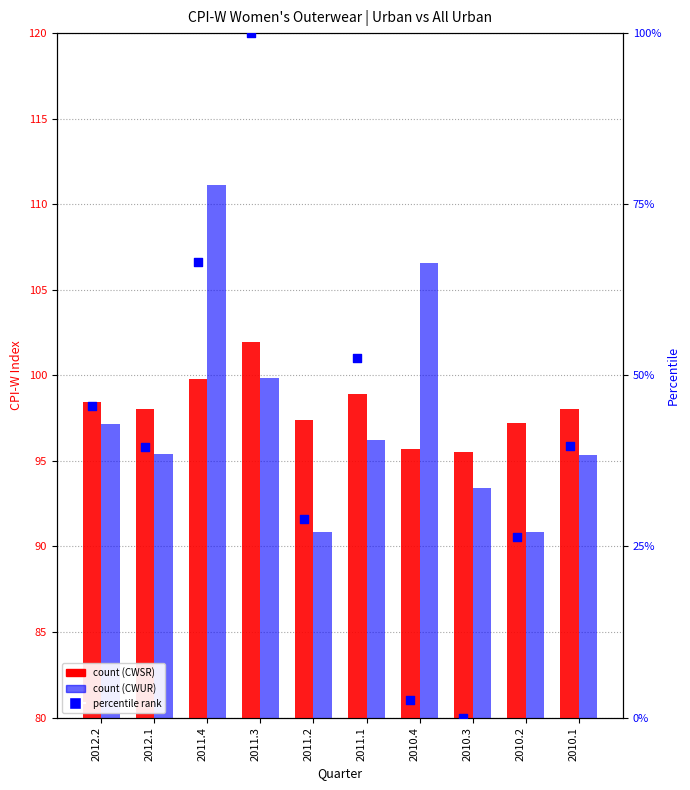

Which series has the largest total across all categories?

CWSR0000SEAC01 (Urban)